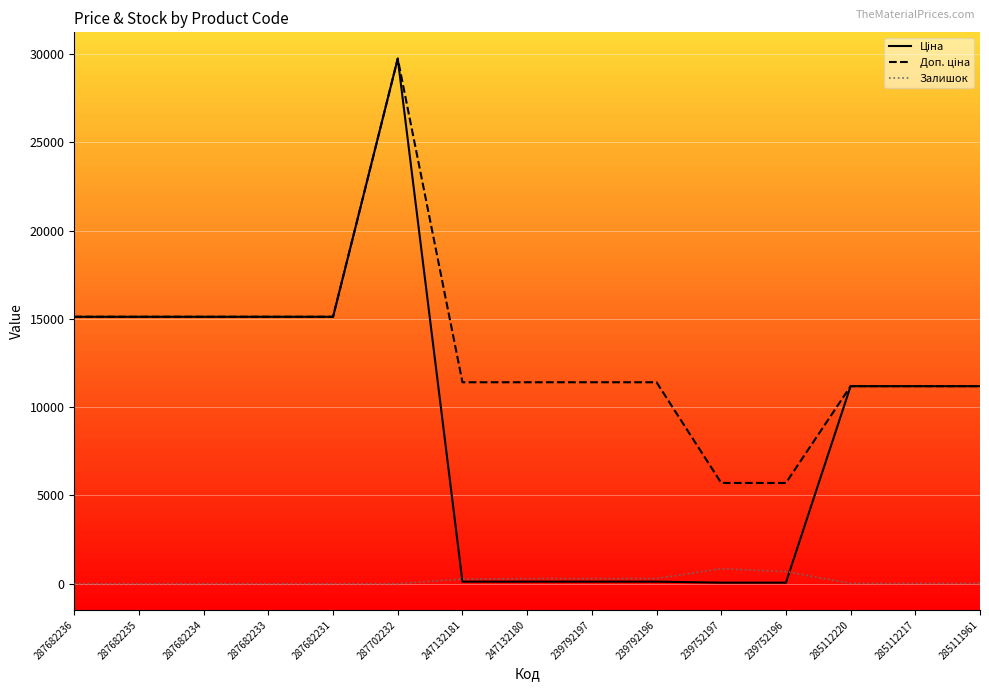

At which category is the sum across all series the highest?

287702232